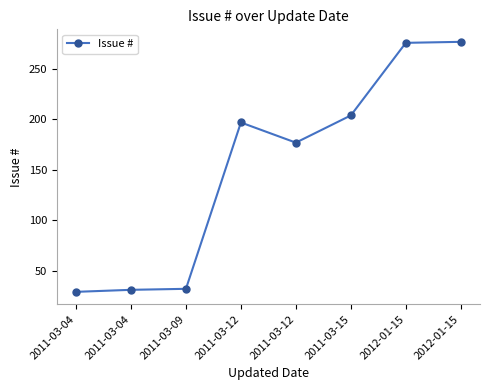

Does the chart have visible grid lines?

No